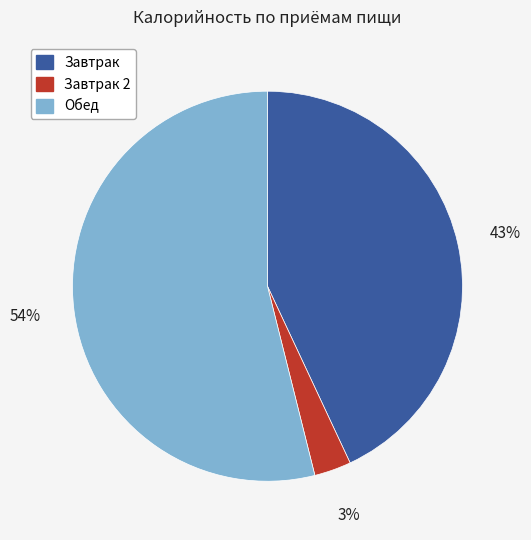

To the nearest percent, what percentage of the pie is Обед?

54%